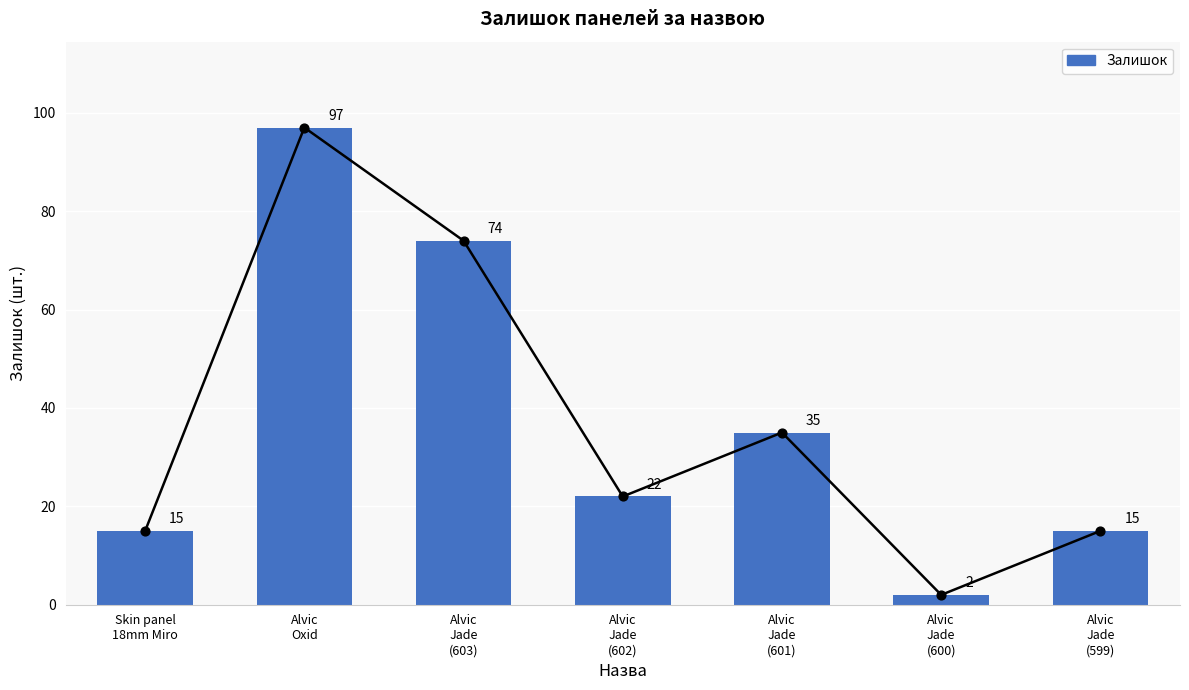

Approximately how many times larger is the value at Skin panel
18mm Miro compared to Alvic
Jade
(600)?

7.5